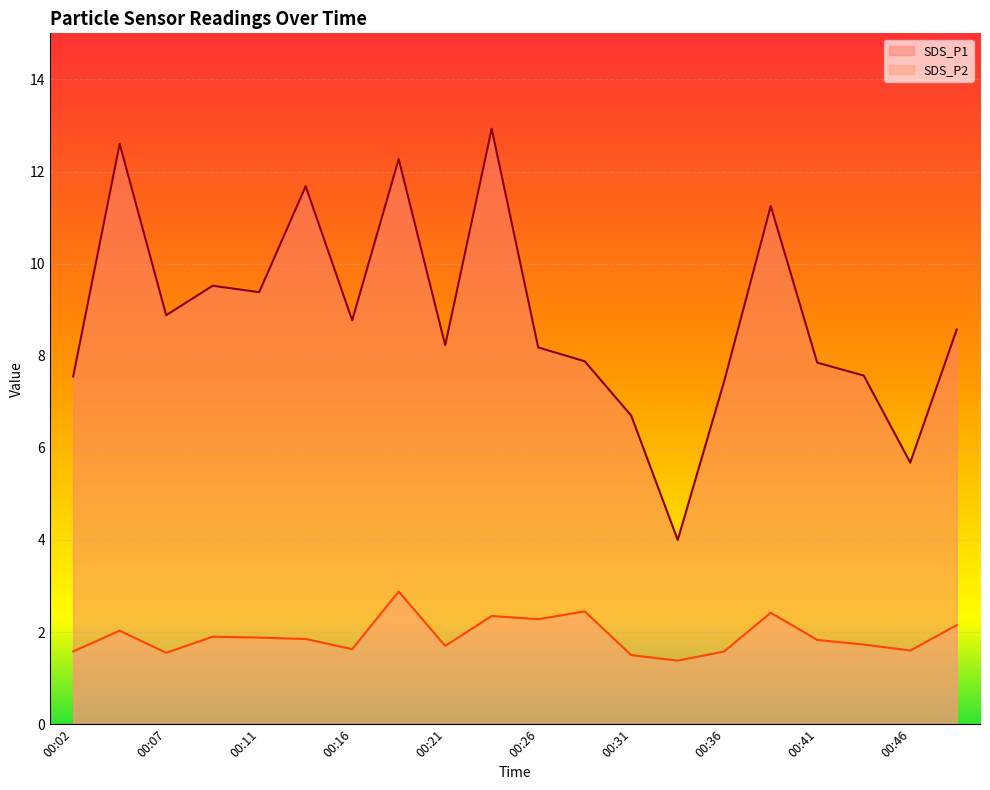

What is the value of the SDS_P1 point at the 15th from the left?

7.5